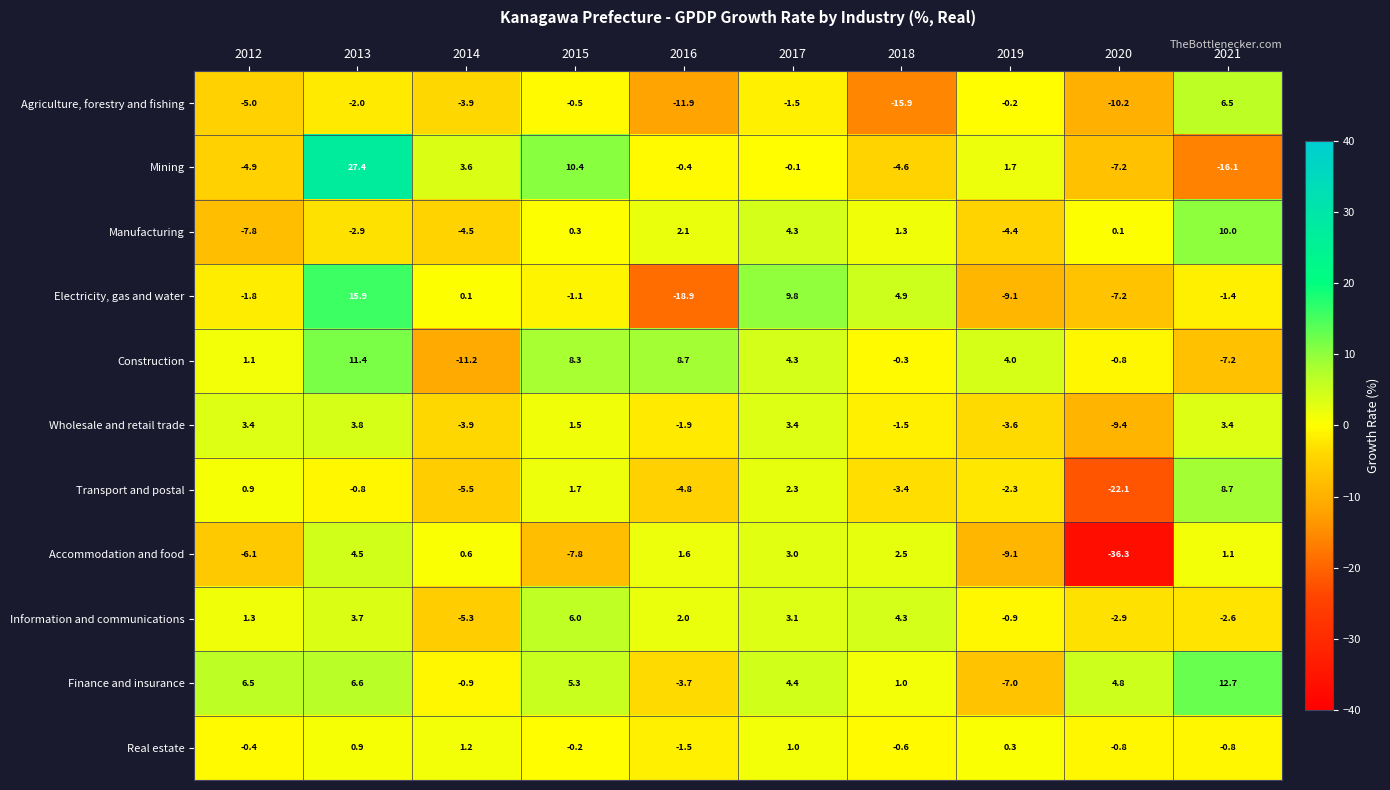

Which series changed the most between 2013 and 2018?

Mining